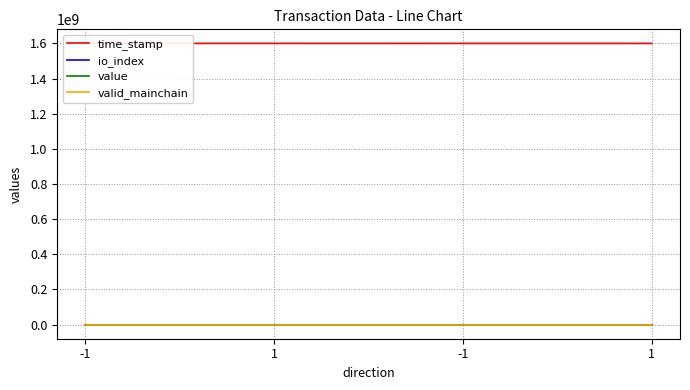

At how many categories does at least one series exceed 883819906?

4